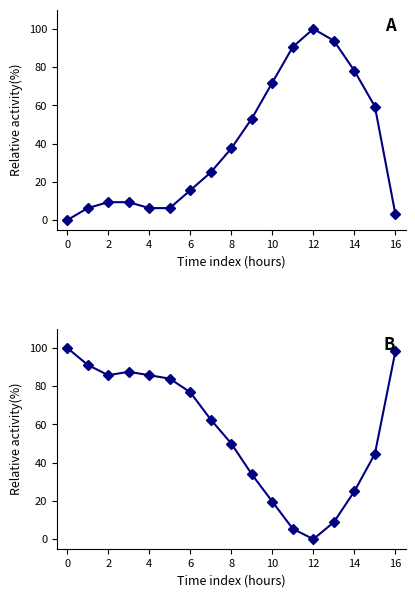

How many distinct data groups are displayed?

2